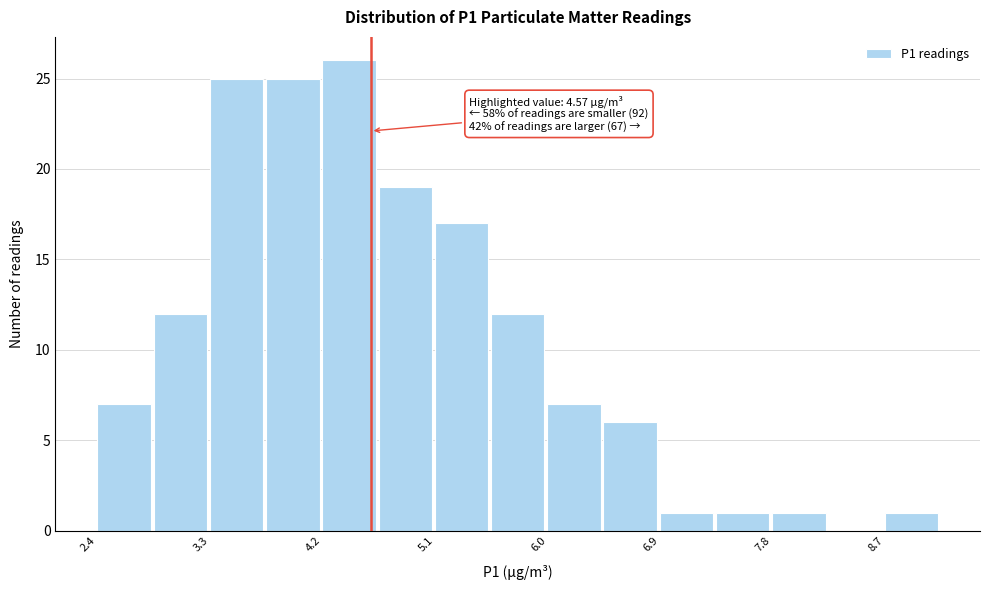

Which range on the x-axis has the tallest bar?

4.2 to 4.6